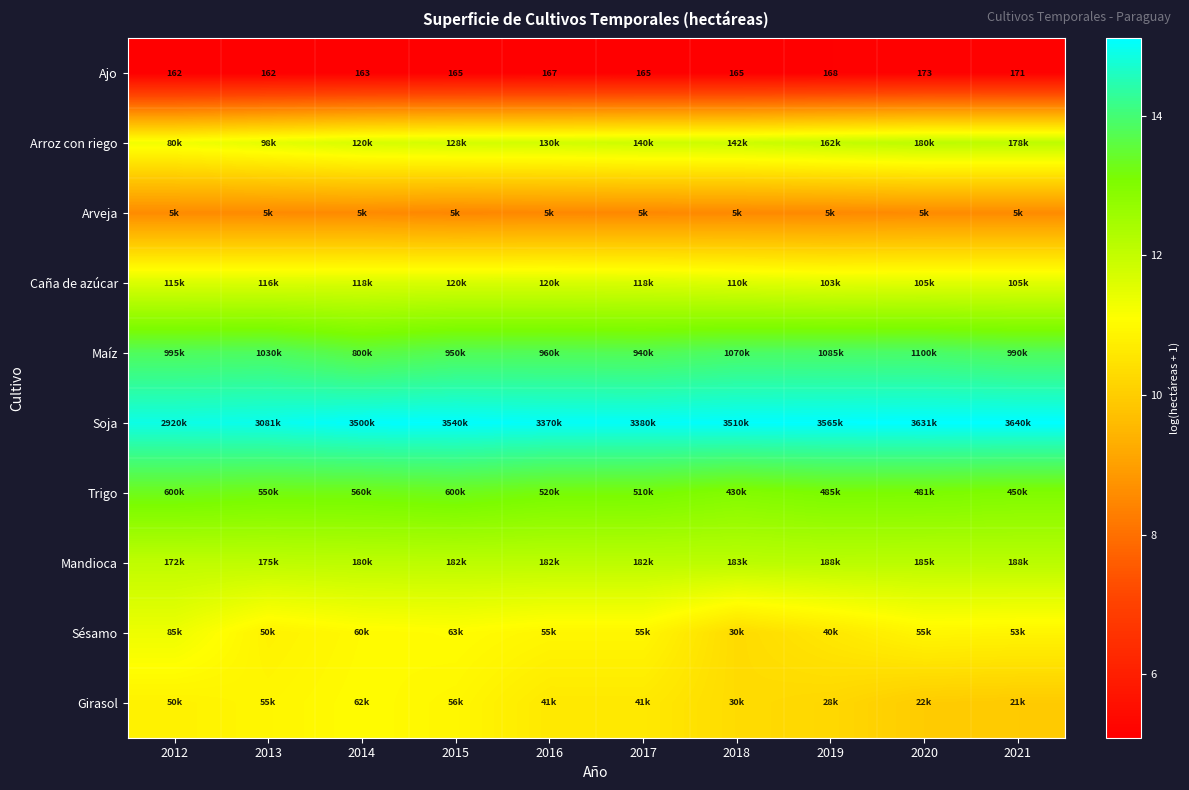

List the series in order of their peak value, lowest first.

Ajo, Arveja, Girasol, Sésamo, Caña de azúcar, Arroz con riego, Mandioca, Trigo, Maíz, Soja